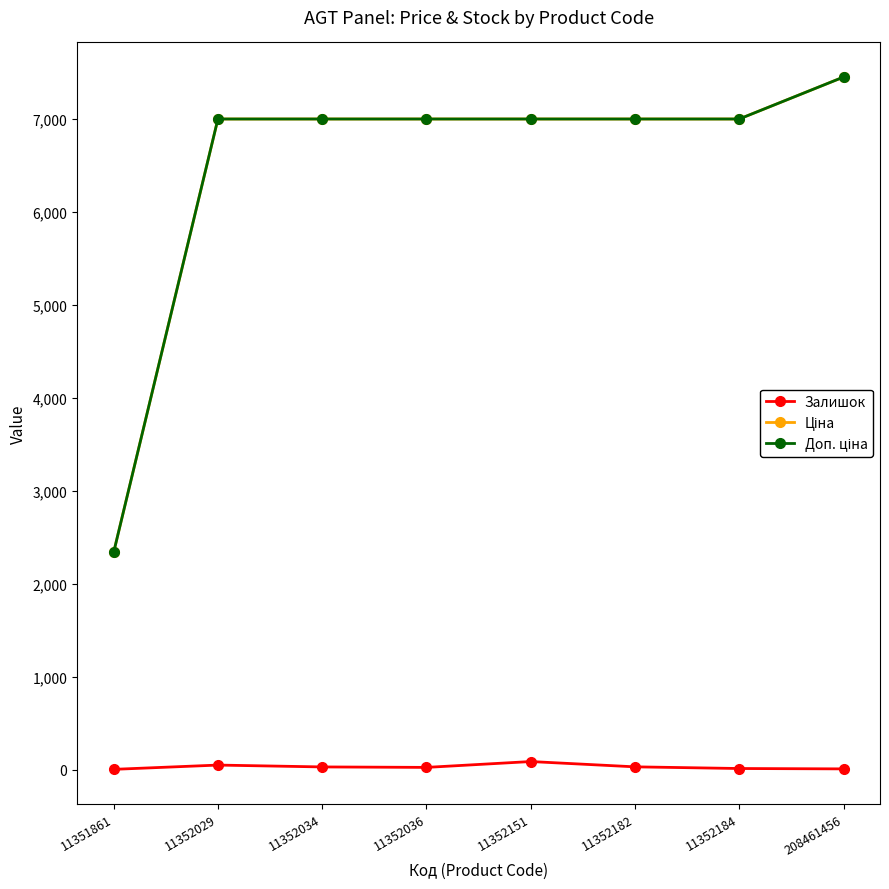

True or false: Залишок has more than 0 points higher than both neighbors.

True